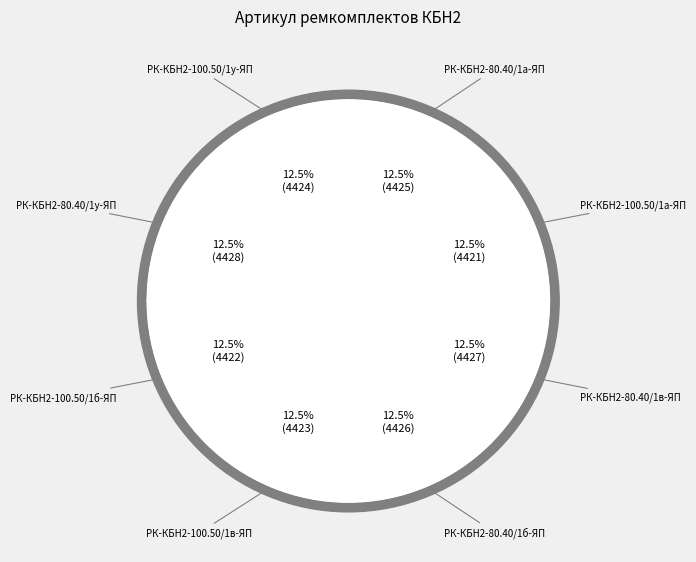

What is the change in value from РК-КБН2-80.40/1у-ЯП to РК-КБН2-100.50/1б-ЯП?

-6